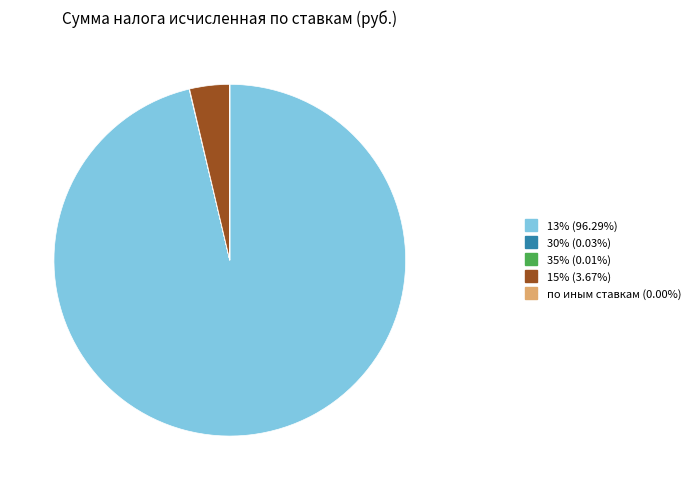

What is the smallest slice in the pie chart?

иным ставкам (30575)